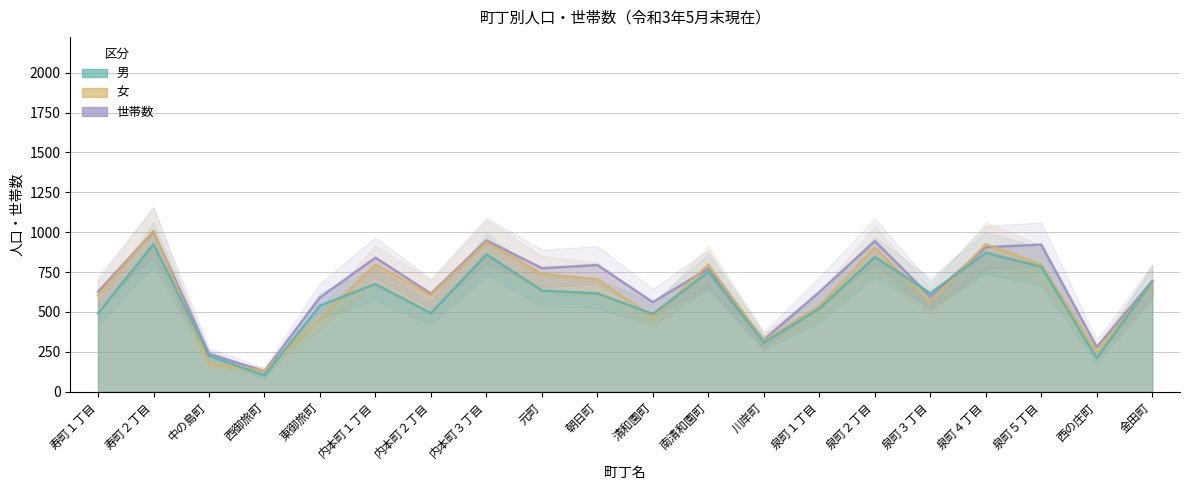

Which series has the widest spread of values?

女